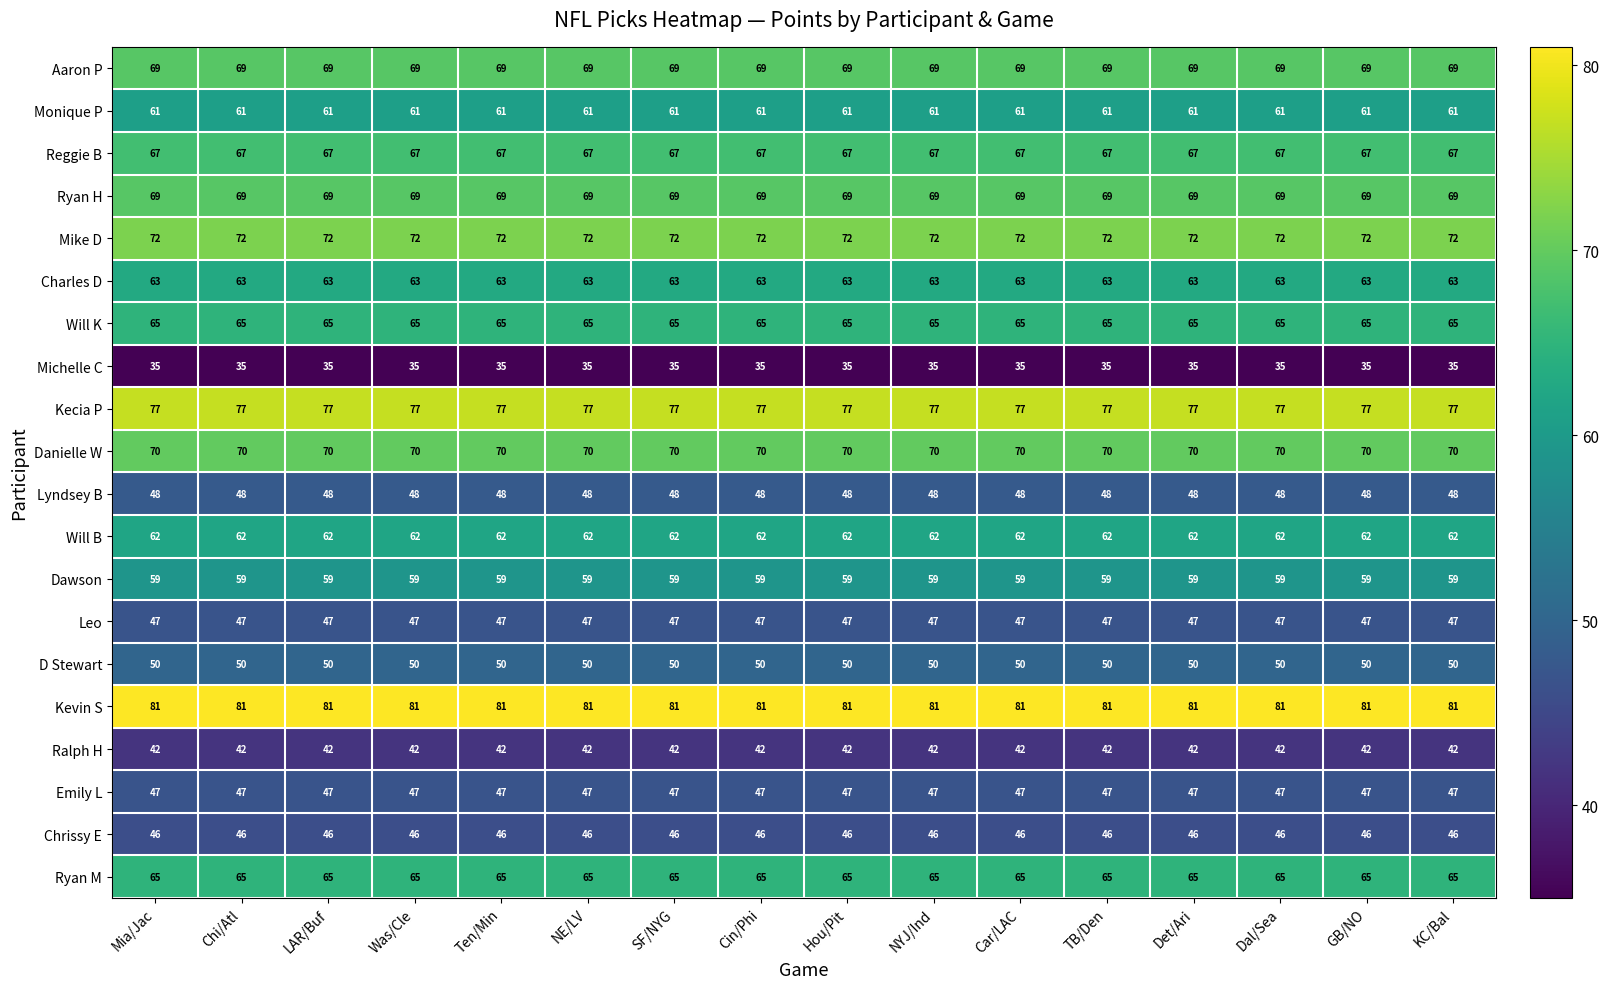

What is the lowest value of the Ryan H series?

69